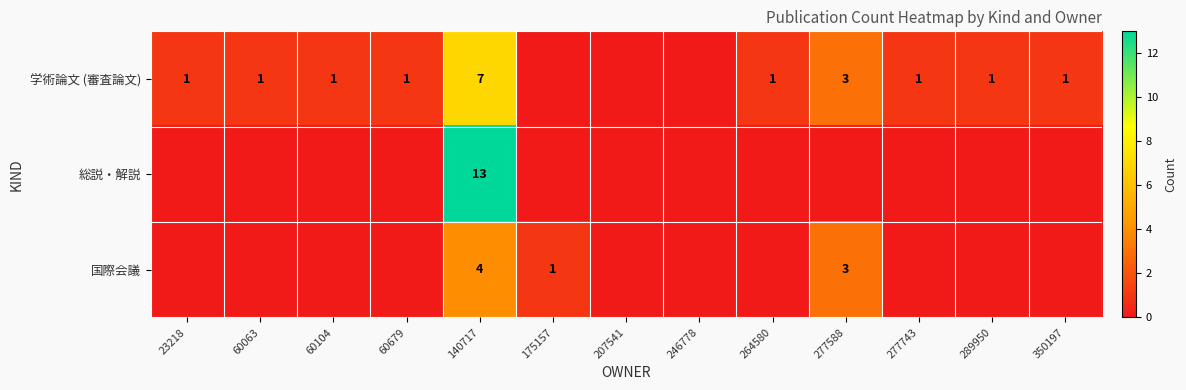

What is the difference between the highest and lowest values at 289950?

1